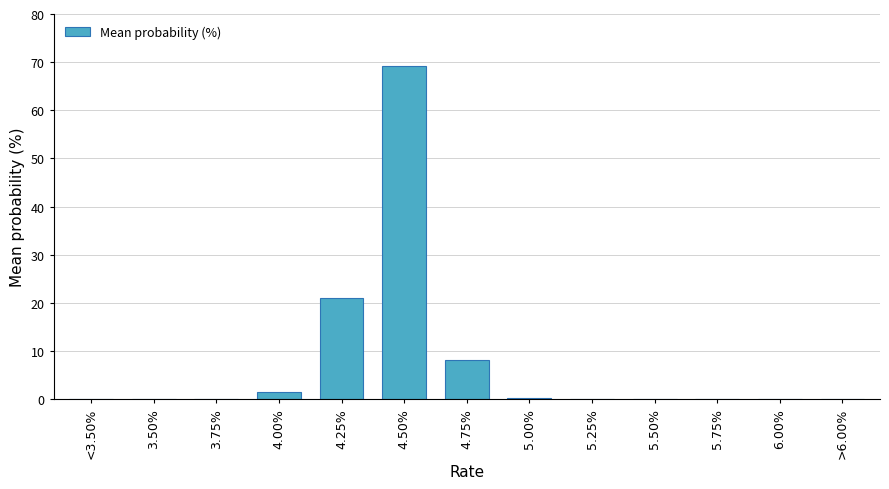

Approximately how many times larger is the value at 4.25% compared to 4.50%?

0.3